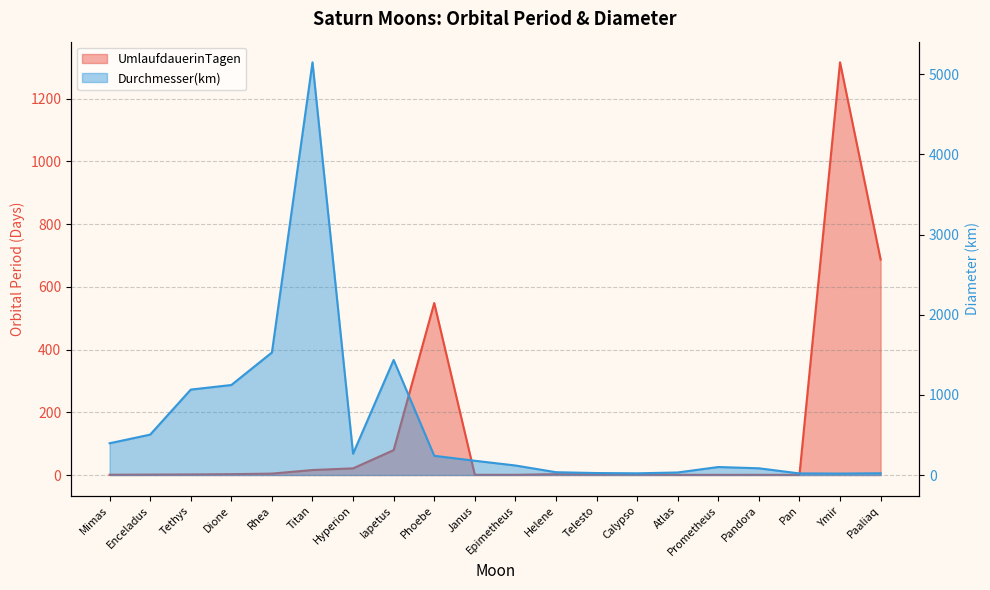

List the labels in order of UmlaufdauerinTagen value, smallest first.

Pan, Atlas, Prometheus, Pandora, Epimetheus, Janus, Mimas, Enceladus, Tethys, Telesto, Calypso, Dione, Helene, Rhea, Titan, Hyperion, Iapetus, Phoebe, Paaliaq, Ymir